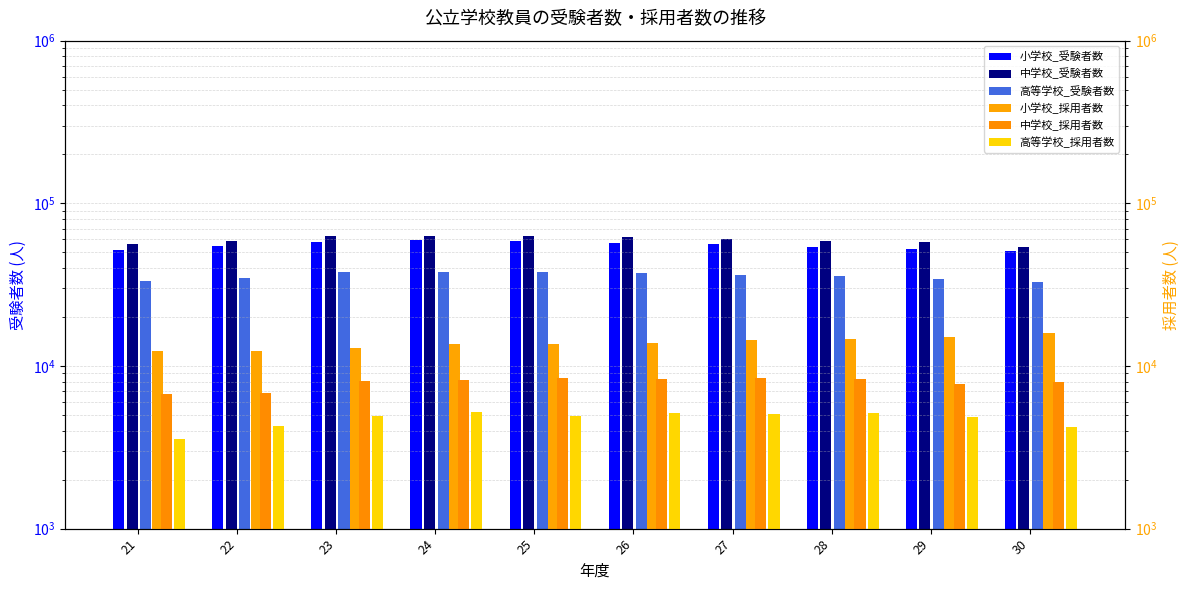

What is the maximum value shown in the chart?

63125